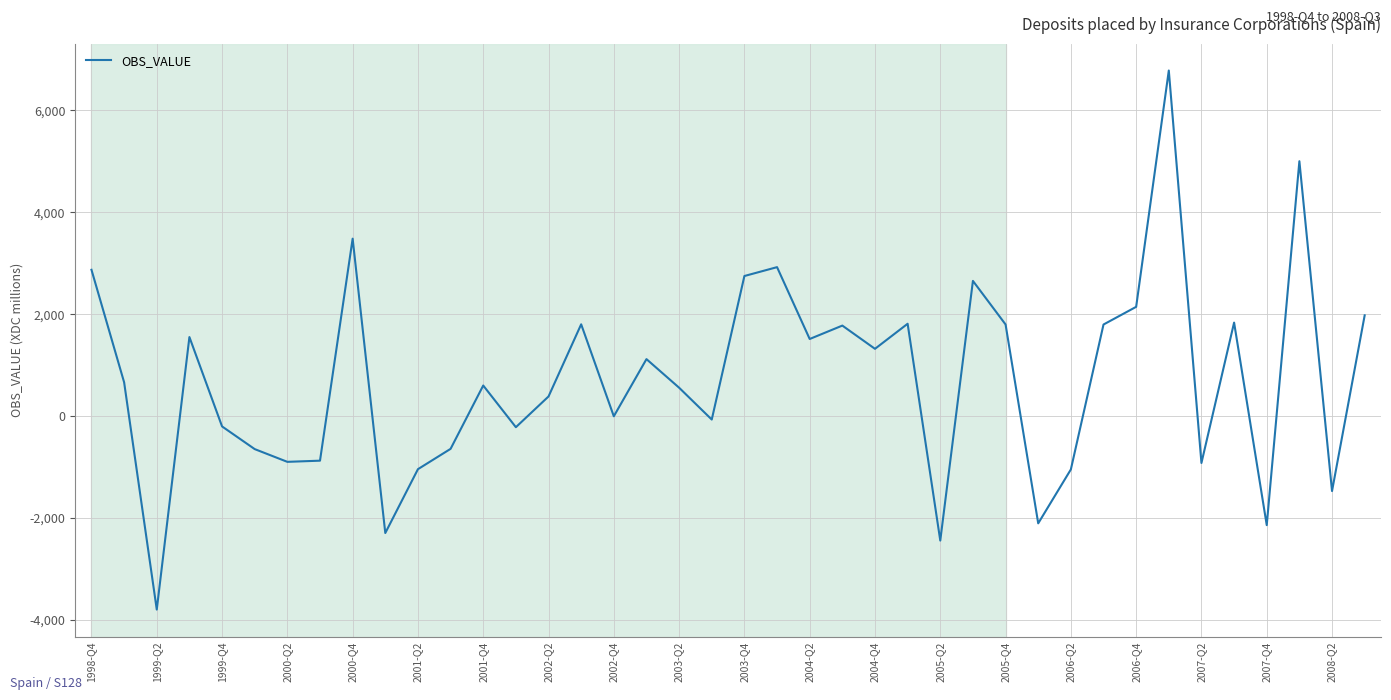

What is the average value?

705